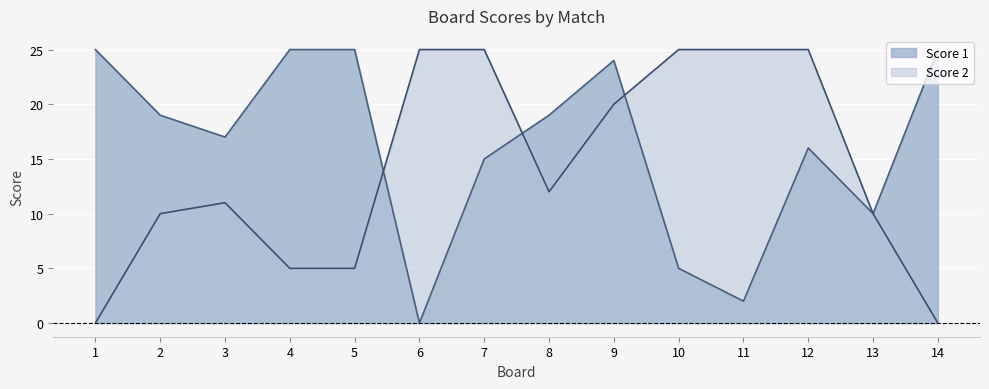

What is the sum of all Score 1 values?

227